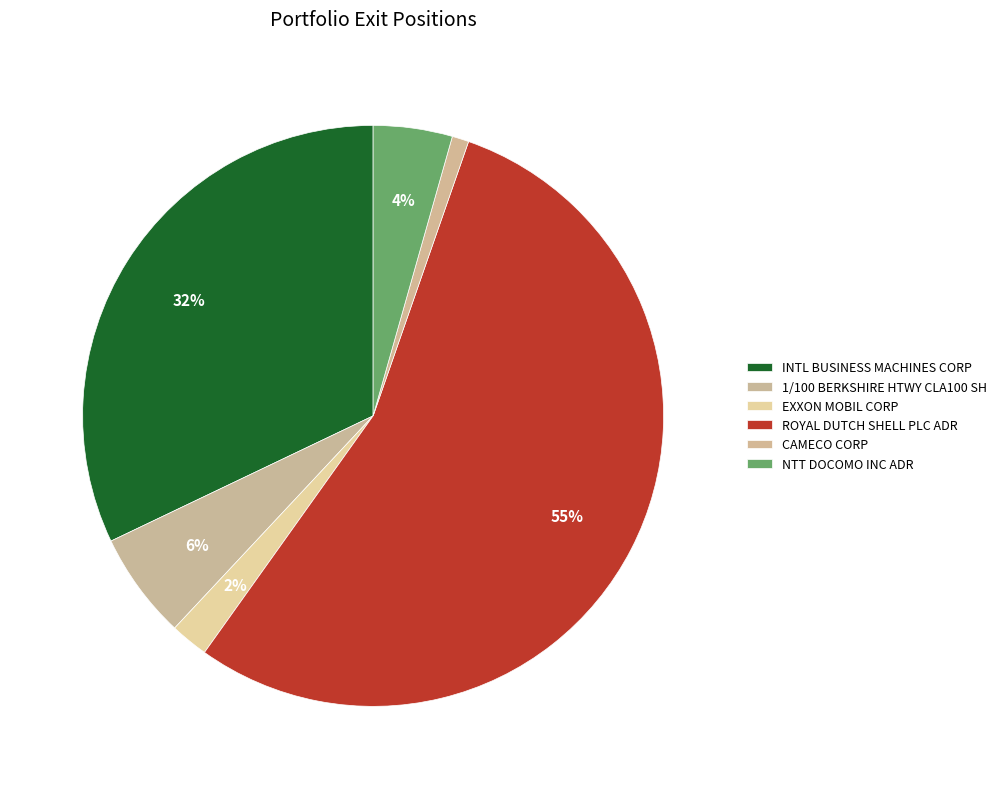

Does any single category account for the majority?

Yes